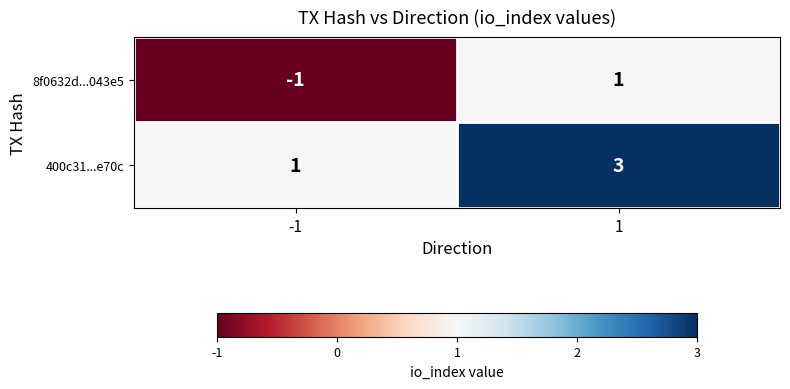

Is it true that 8f0632d...043e5 equals 1 at 1?

True